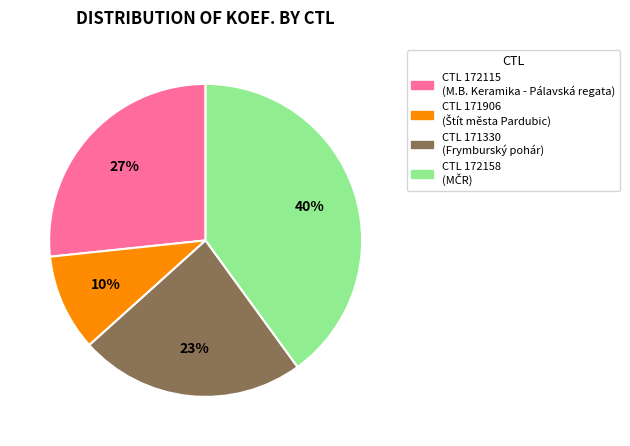

To the nearest percent, what is the average slice percentage?

25%